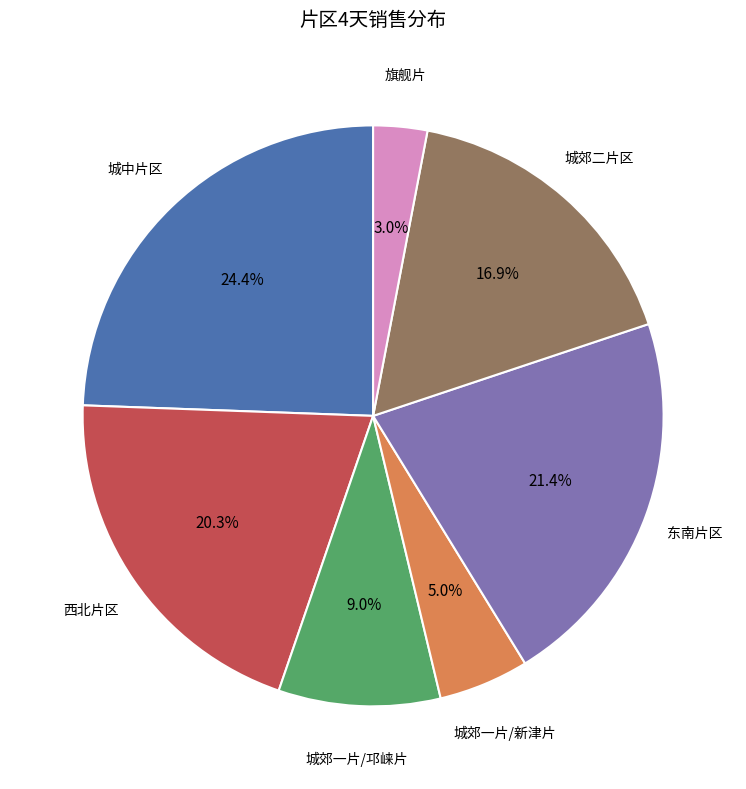

To the nearest percent, what is the average slice percentage?

14%